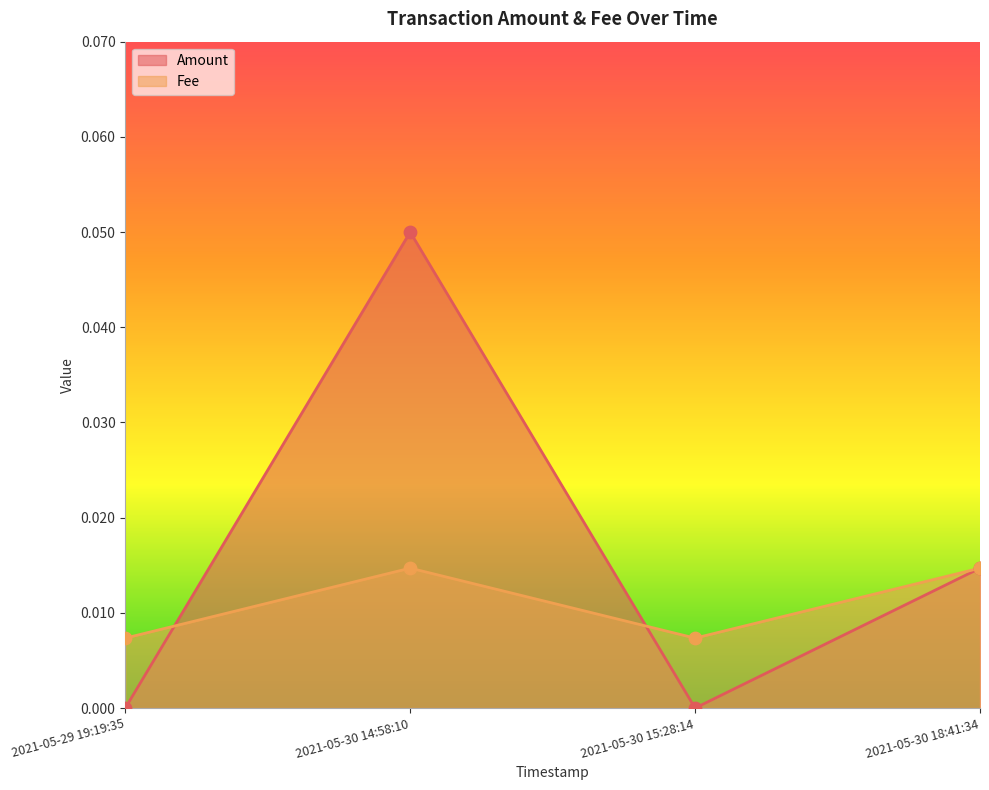

Is the value of Amount at 2021-05-30 15:28:14 greater than the value of Fee at 2021-05-29 19:19:35?

No